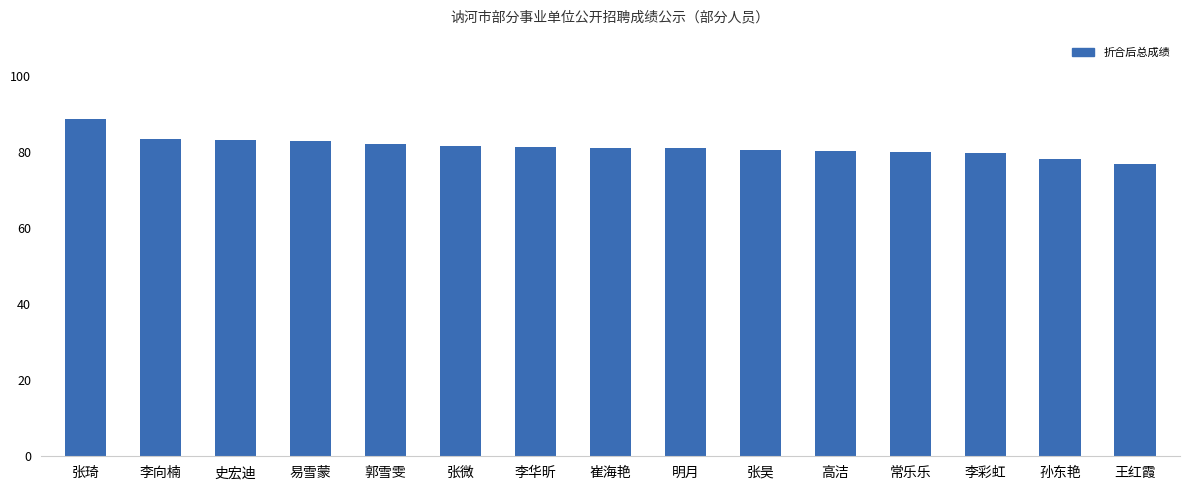

What is the approximate value at 王红霞?

76.7